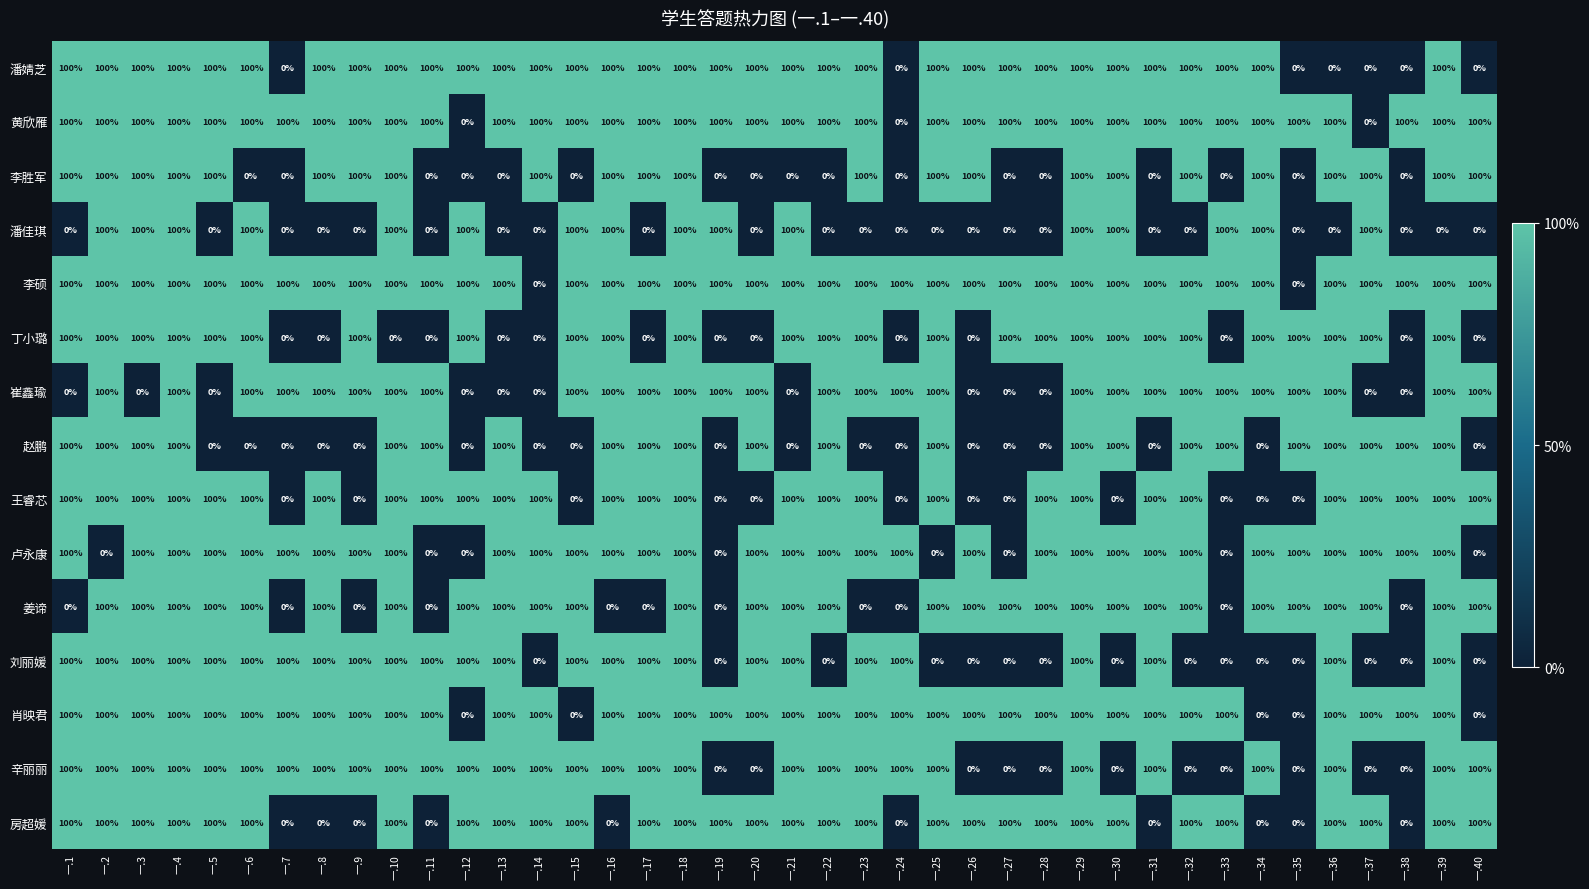

What is the difference between the second highest and second lowest values in the 李硕 series?

100